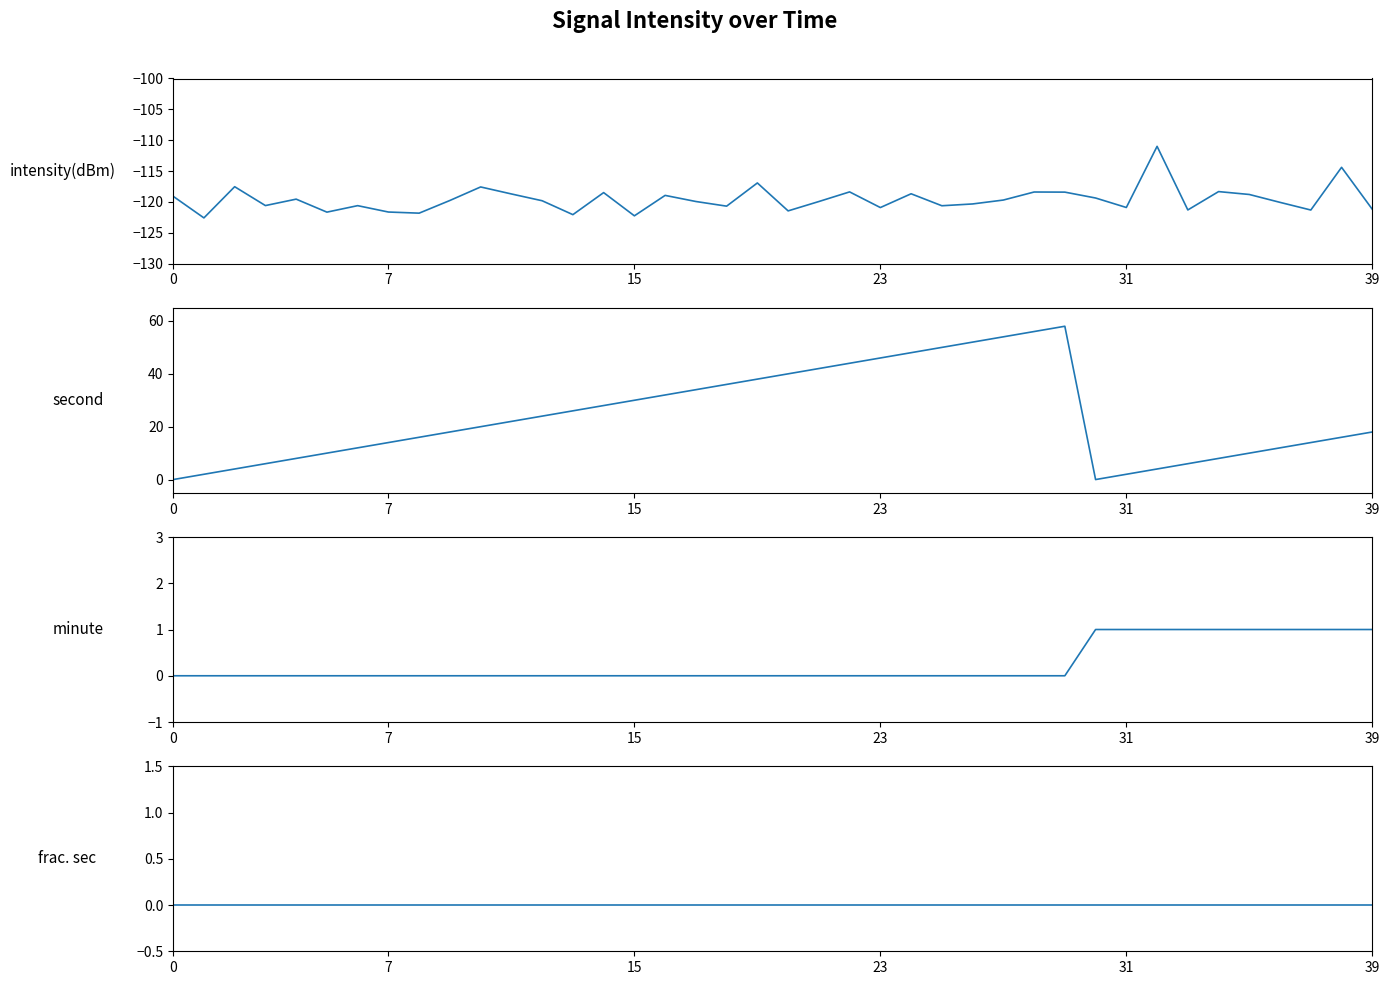

How many lines are shown in the chart?

4